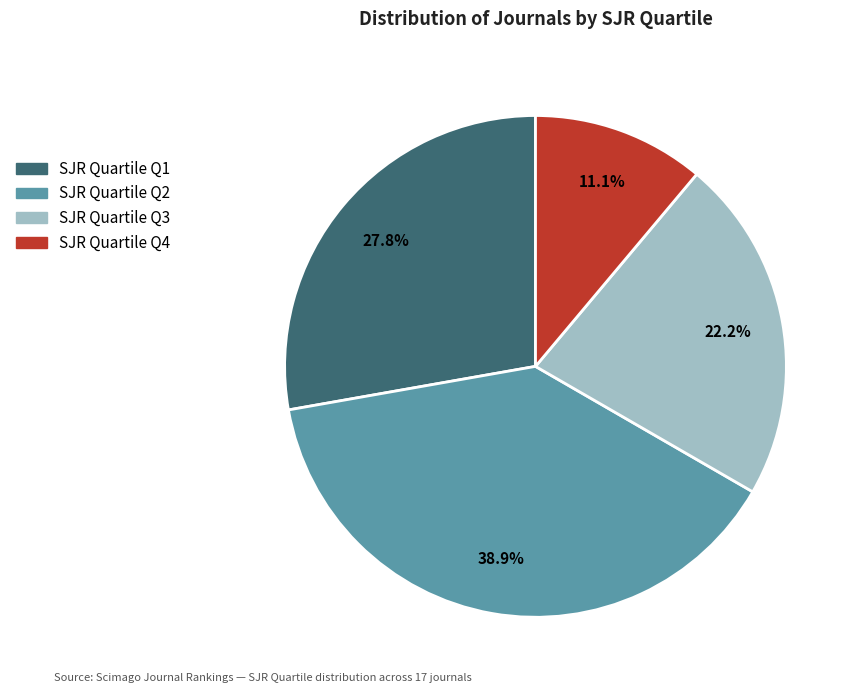

Does any single category account for the majority?

No